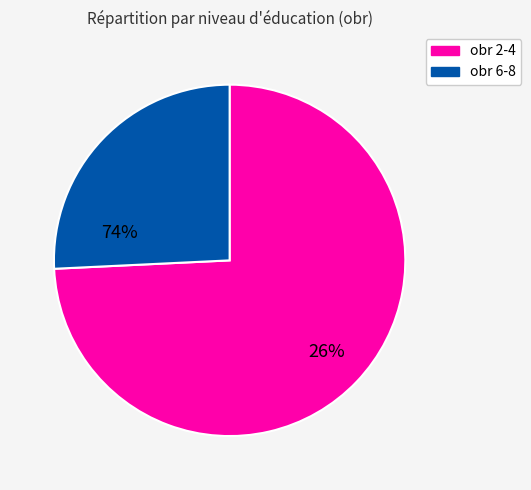

Does any single category account for the majority?

Yes